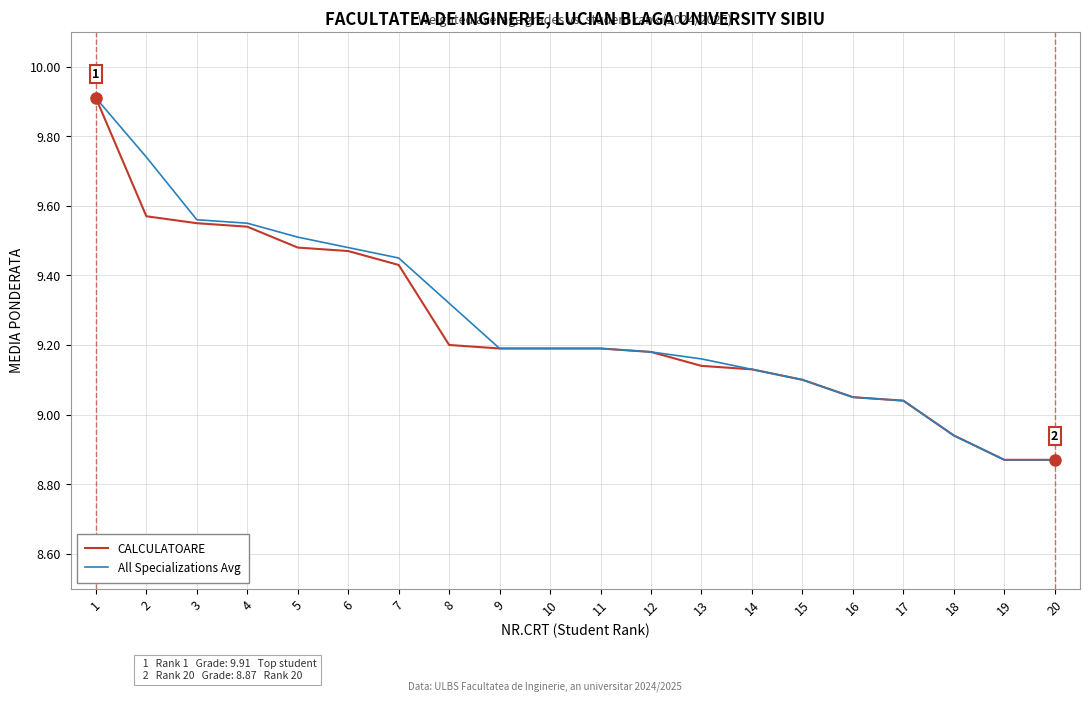

What is the difference between the maximum and minimum values in the All Specializations Avg series?

1.0